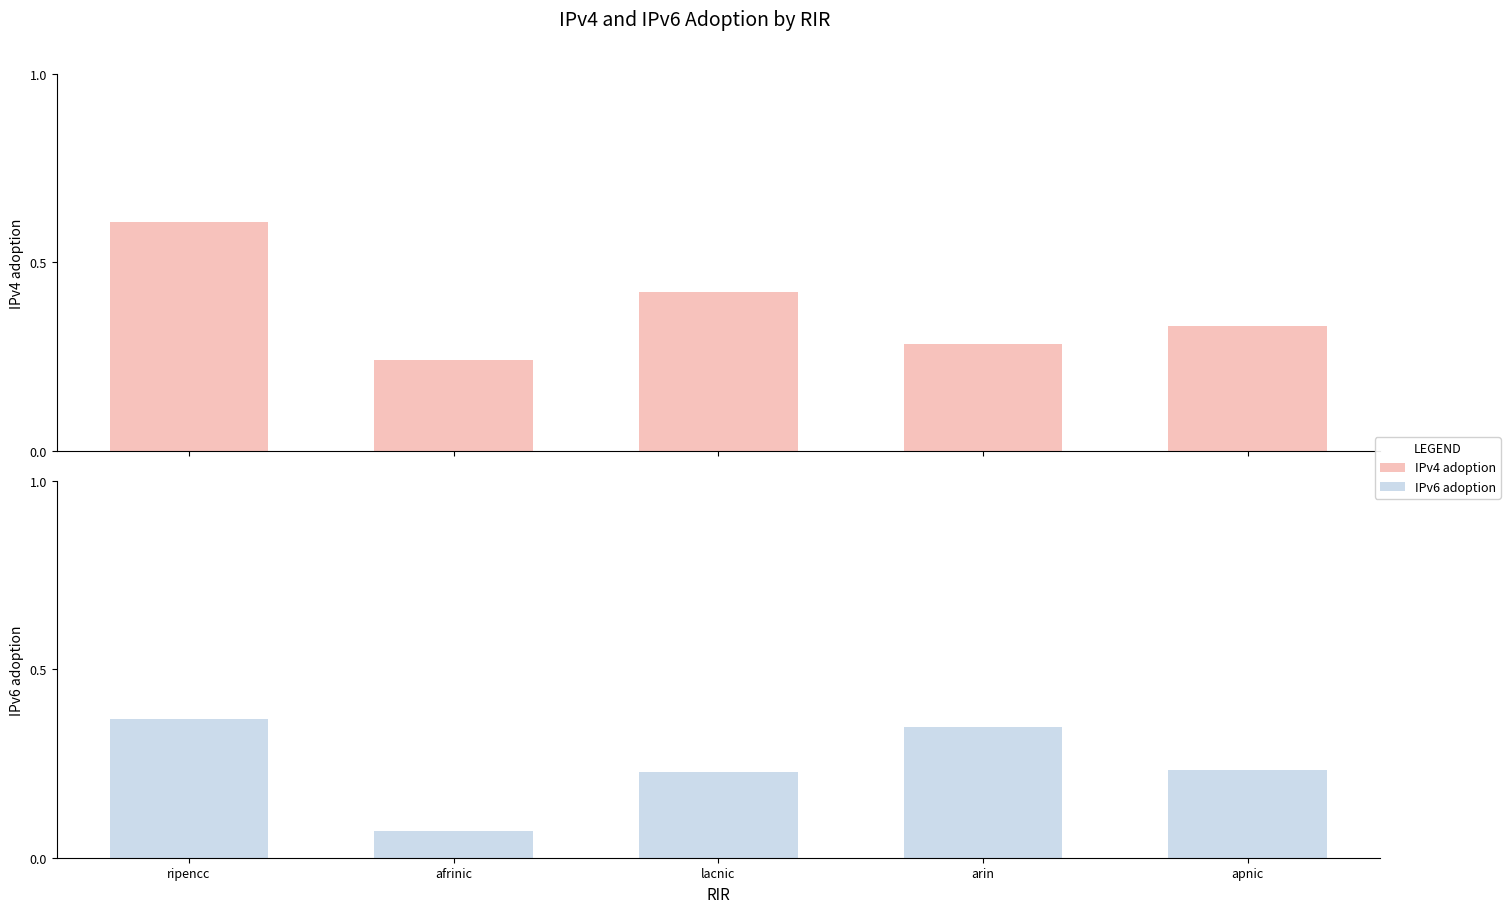

The value of IPv4 adoption at ripencc is 0.6. True or false?

True